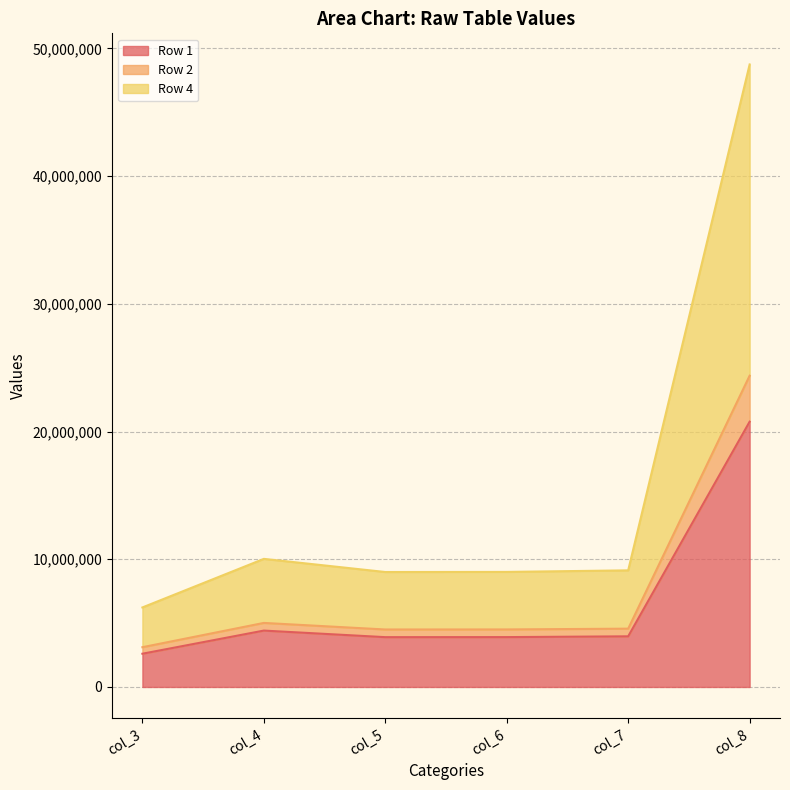

Reading left to right, extract all data points from this chart.

Row 1: 2603200	4414700	3900300	3904400	3965220	20769820
Row 2: 3113200	5014700	4500300	4504400	4565220	24369520
Row 4: 6226400	10029400	9000600	9008800	9130440	48739040